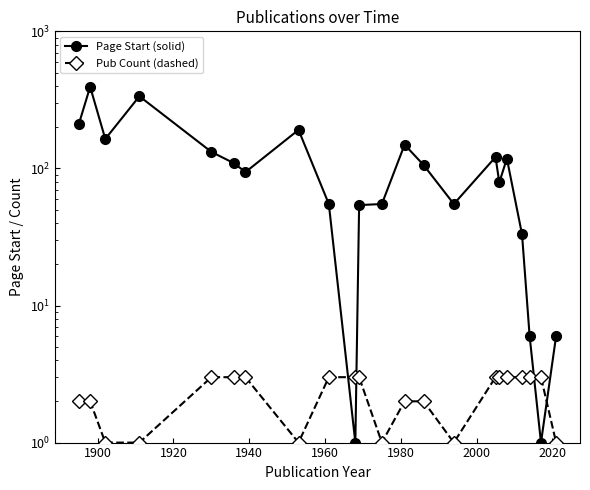

What are all the series names shown in the legend?

Page Start (solid), Pub Count (dashed)